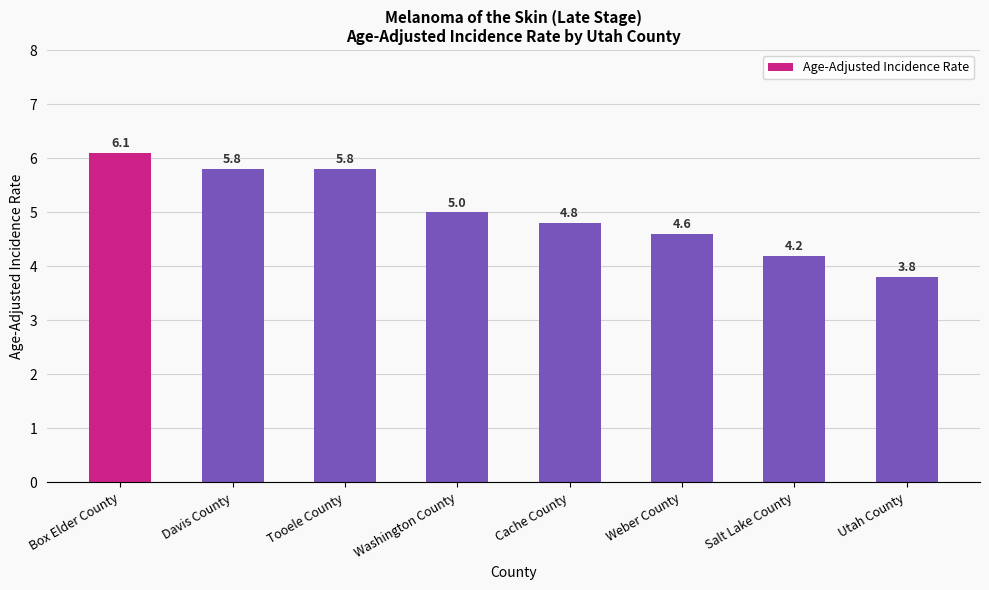

Which category has the lowest value across all series?

Utah County